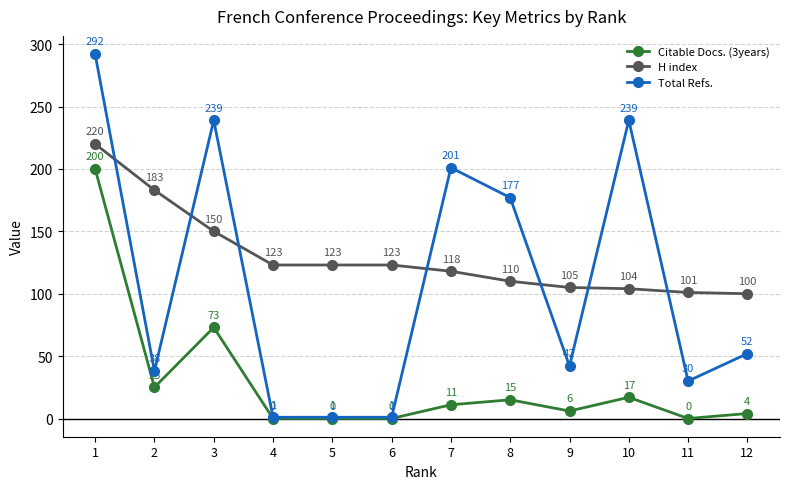

What is the difference between the Total Refs. values at 2 and 8?

139